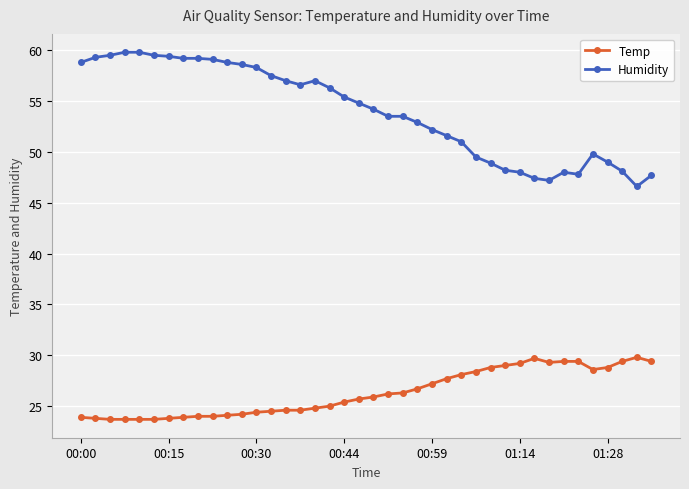

What is the value of the Humidity point at the 26th from the left?

51.6